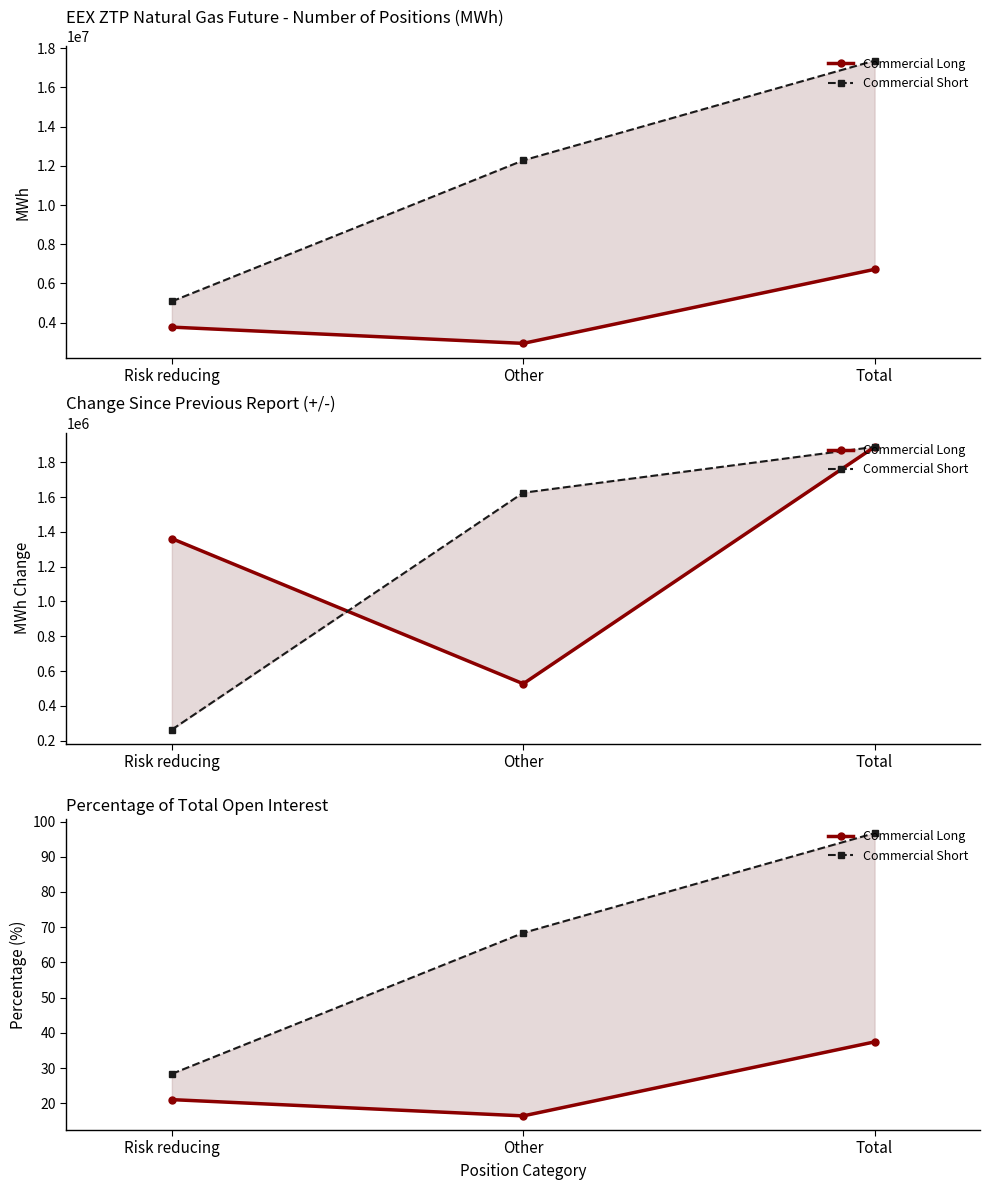

Rank the series by their maximum value, from lowest to highest.

Commercial Long, Commercial Short